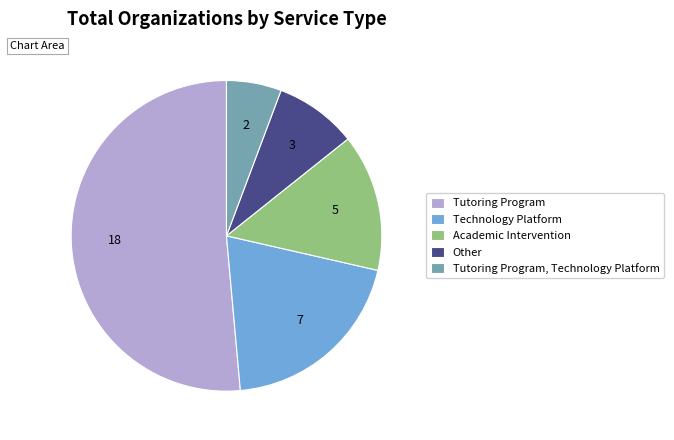

True or false: Technology Platform accounts for 35% of the total.

False